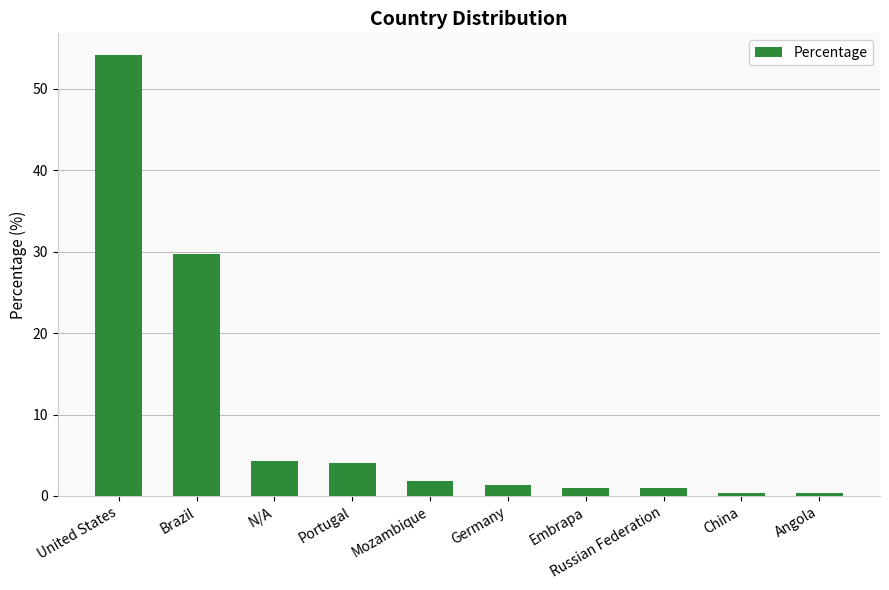

Which has a higher value, Mozambique or United States?

United States